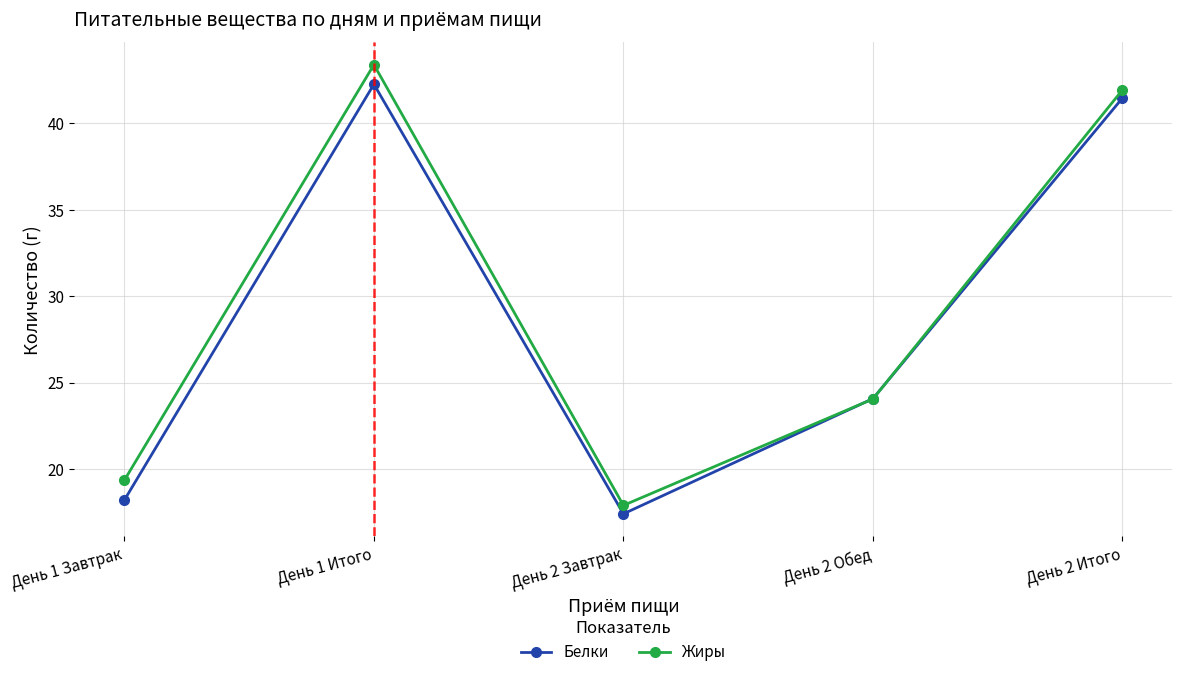

What position from the right is День 1 Завтрак?

5